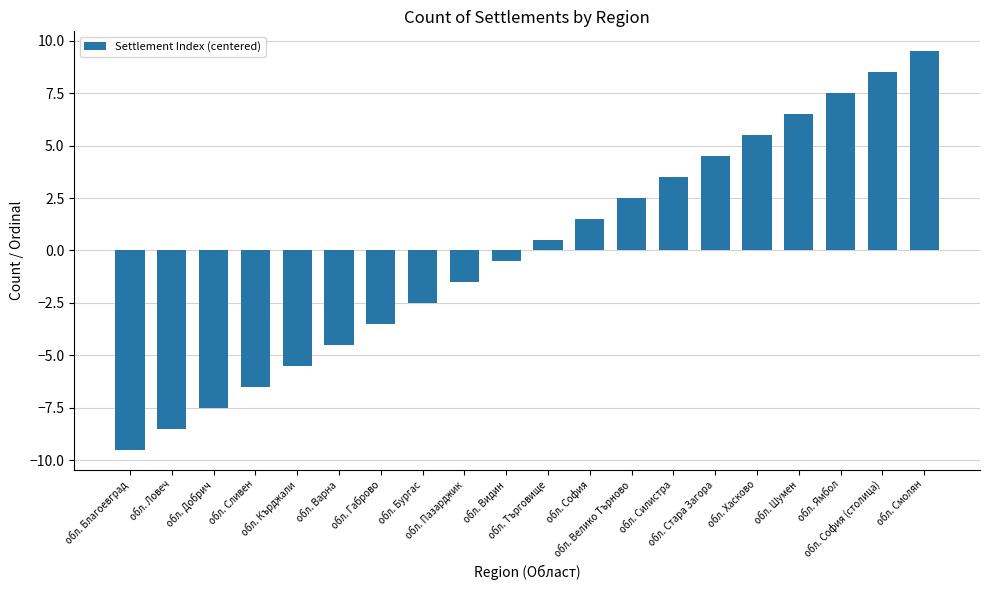

What is the smallest value displayed?

-9.5